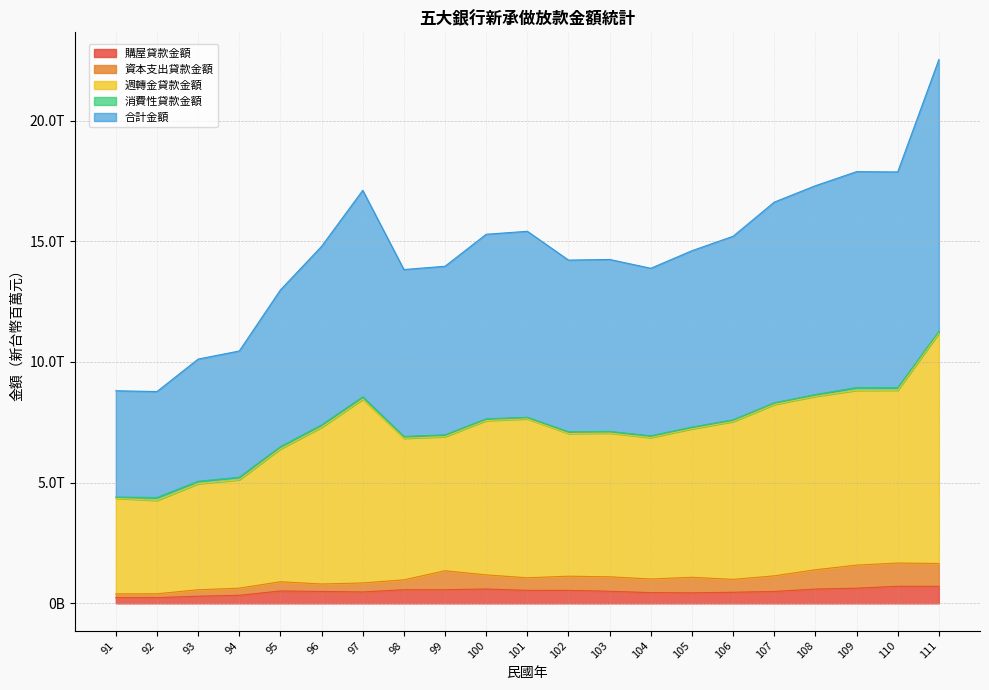

True or false: 購屋貸款金額 has a value of 237393 at 92.

True